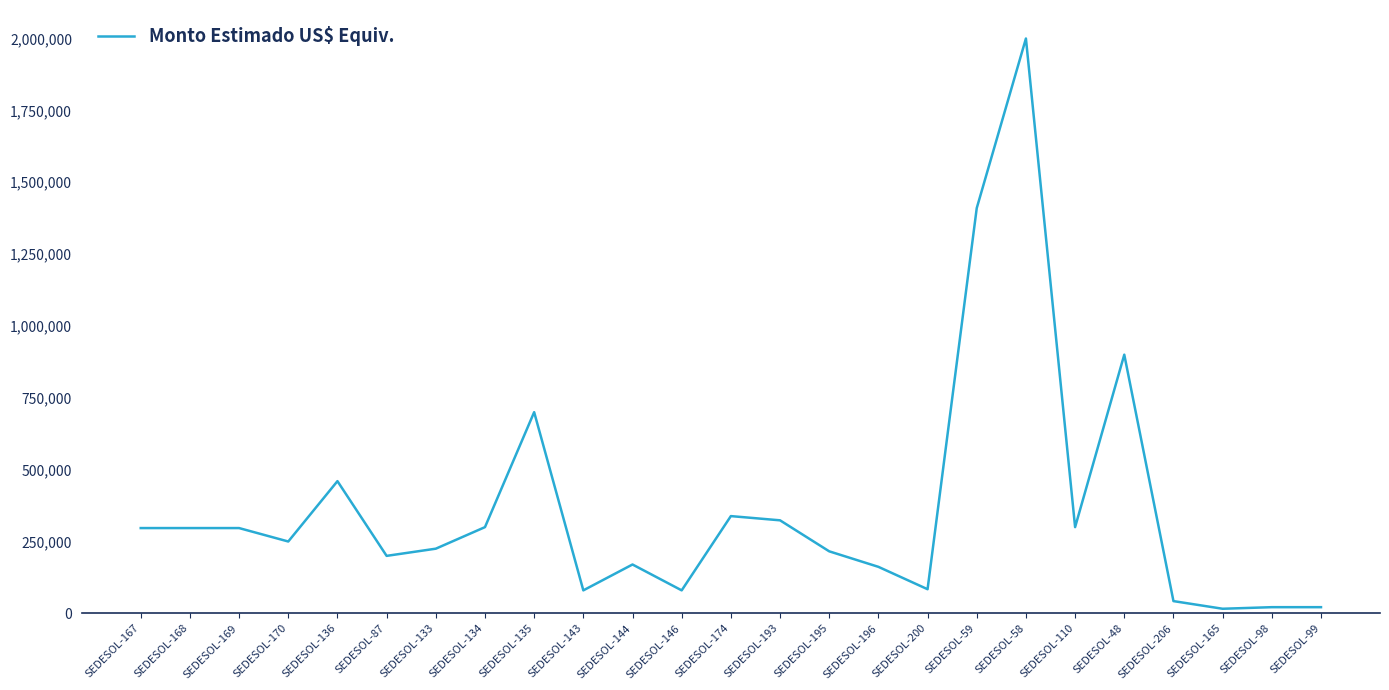

What is the difference between the maximum and minimum values?

1984000.0